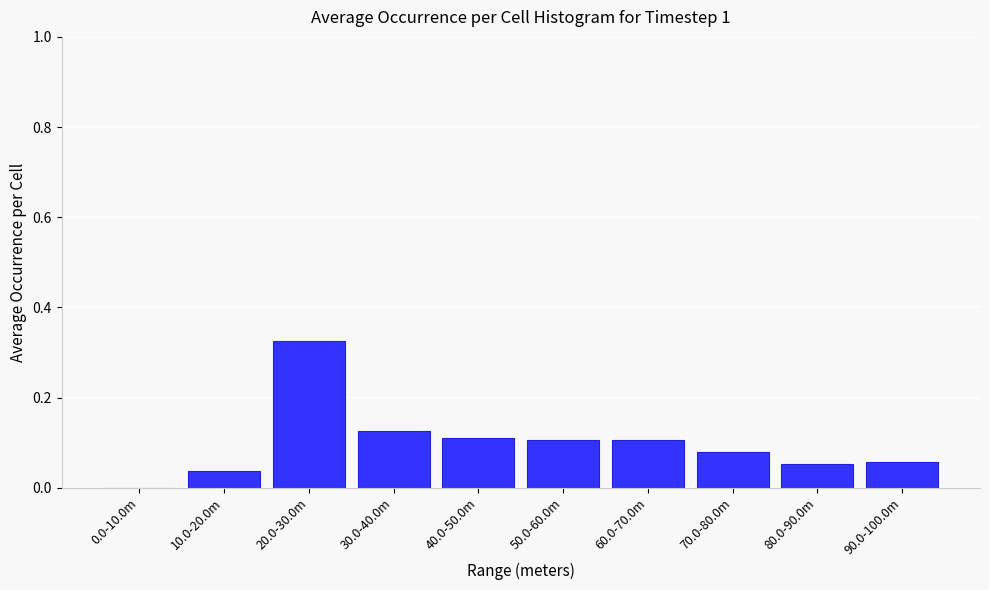

True or false: the data shows 0.0 at 40.0-50.0m.

False